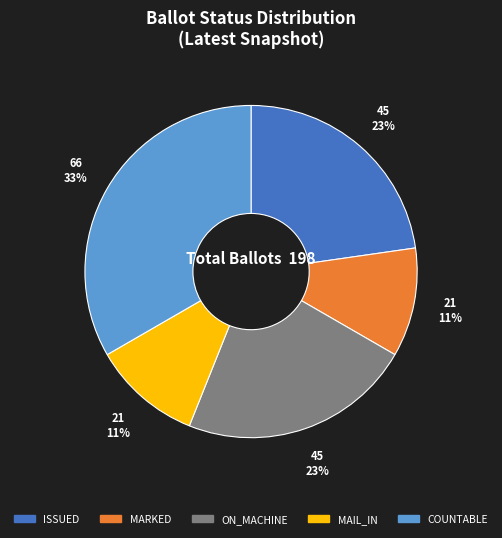

Combined, do ON_MACHINE and COUNTABLE account for over 50%?

Yes